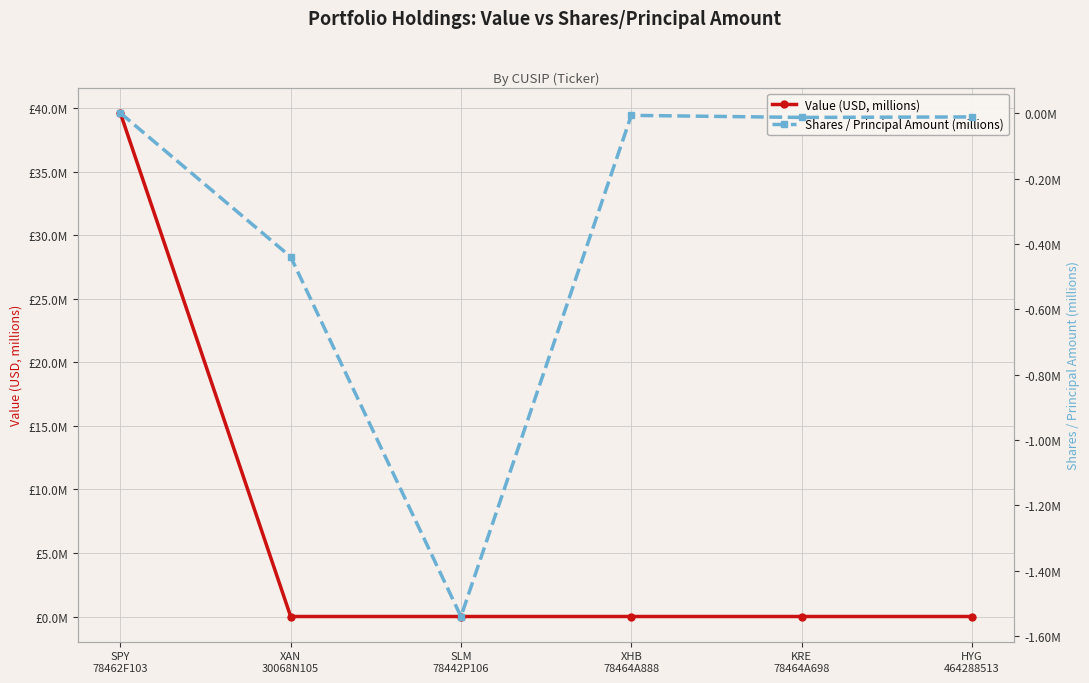

The Shares / Principal Amount (millions) series shows -0.0 at XHB
78464A888. True or false?

False